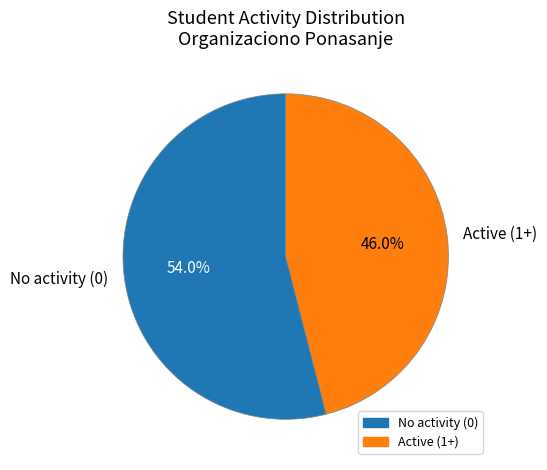

To the nearest percent, what is the difference between the largest and smallest slice percentages?

8%